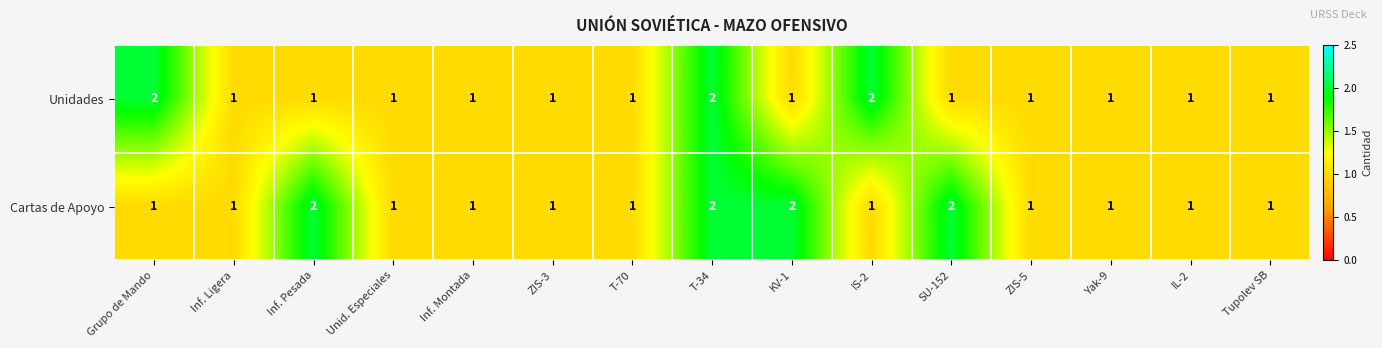

How many categories are shown in the chart?

15